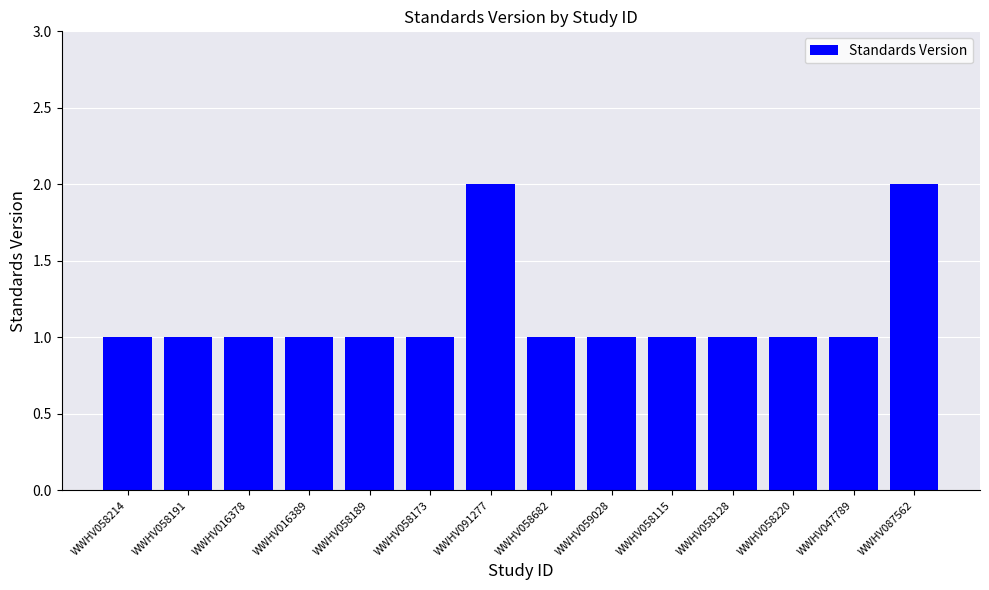

What is the label of the 1st bar from the left?

WWHV058214